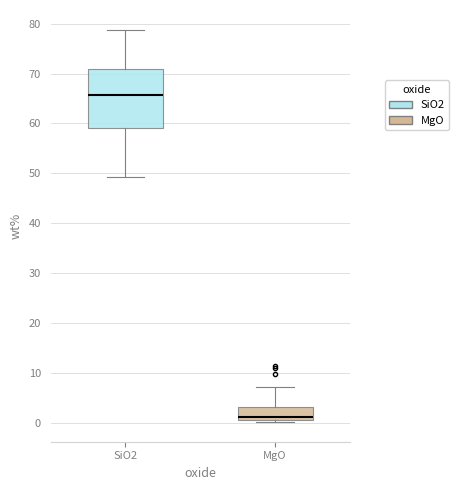

Which box is the tallest, from its lower edge to its upper edge?

SiO2